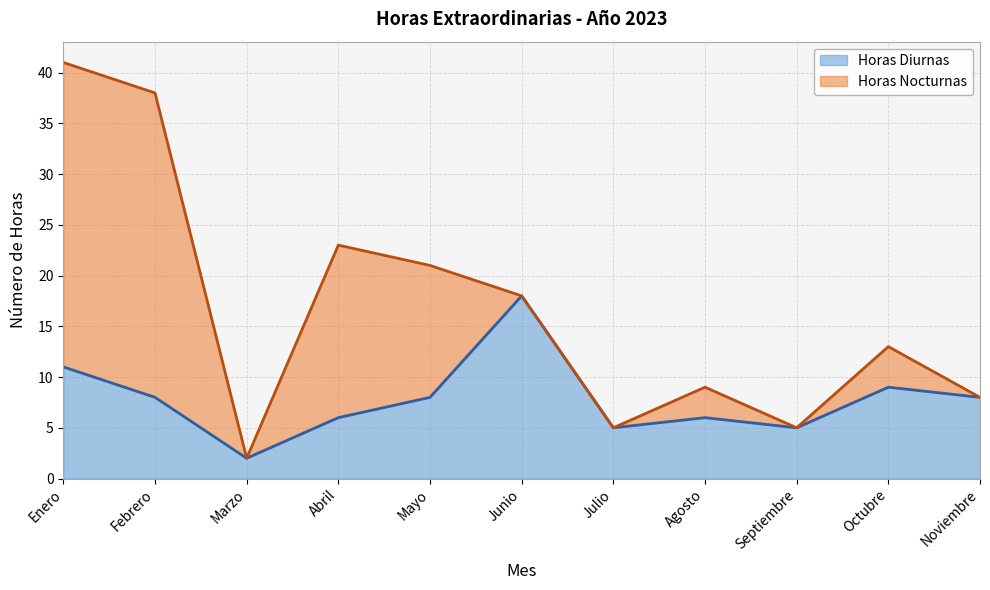

Rank the categories by value from highest to lowest.

Junio, Enero, Octubre, Febrero, Mayo, Noviembre, Abril, Agosto, Julio, Septiembre, Marzo